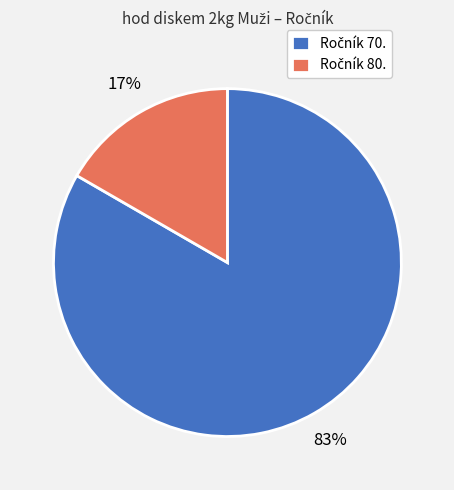

To the nearest percent, what is the average slice percentage?

50%